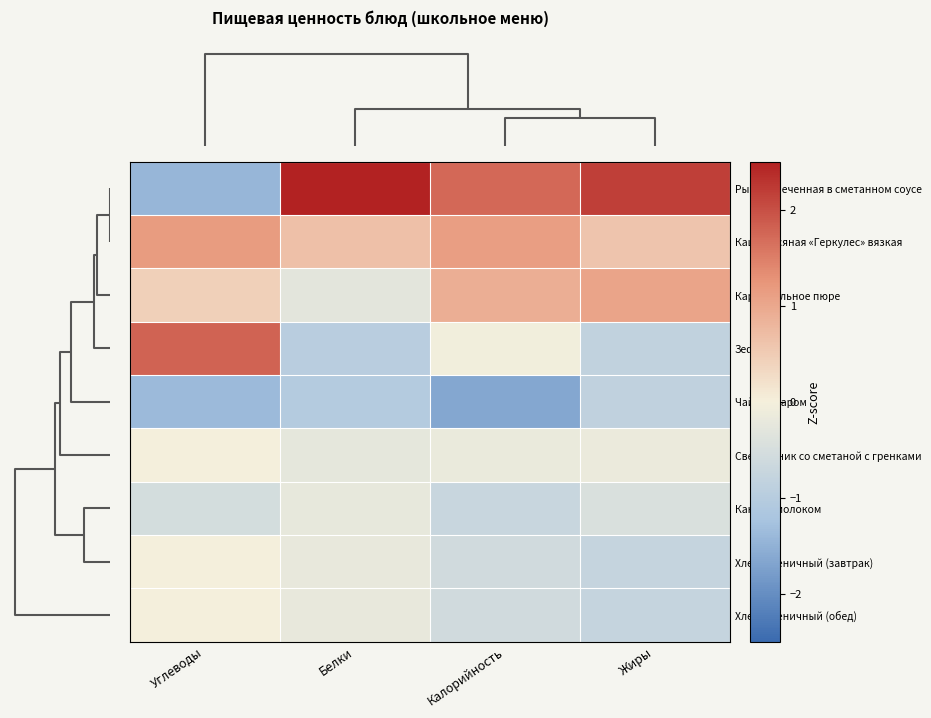

At which category does the chart reach its peak across all series?

Белки